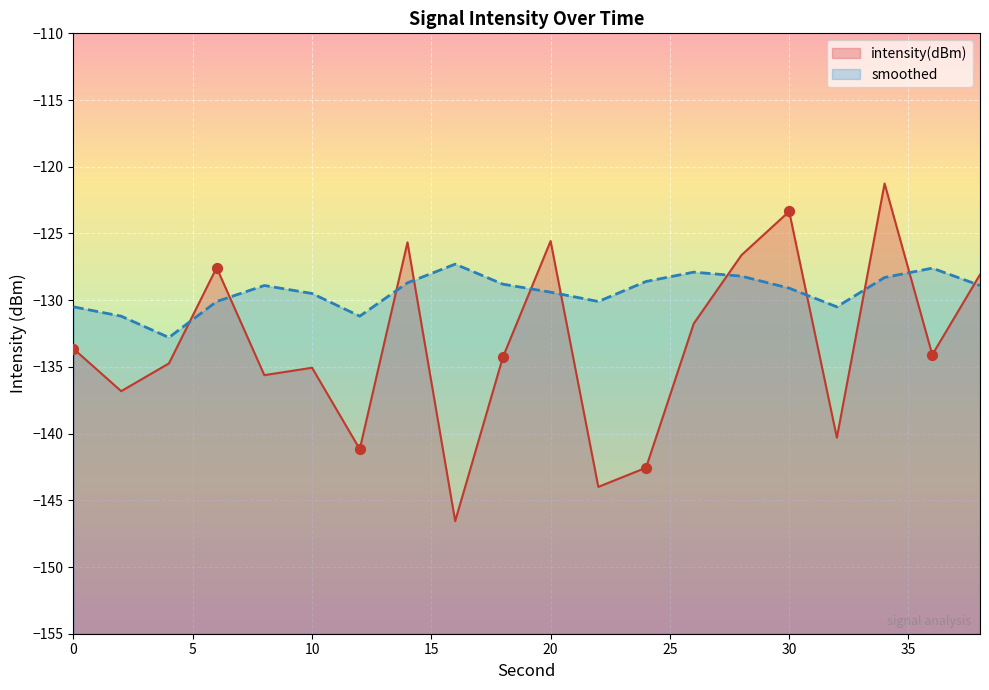

What are all the series names shown in the legend?

intensity(dBm), smoothed